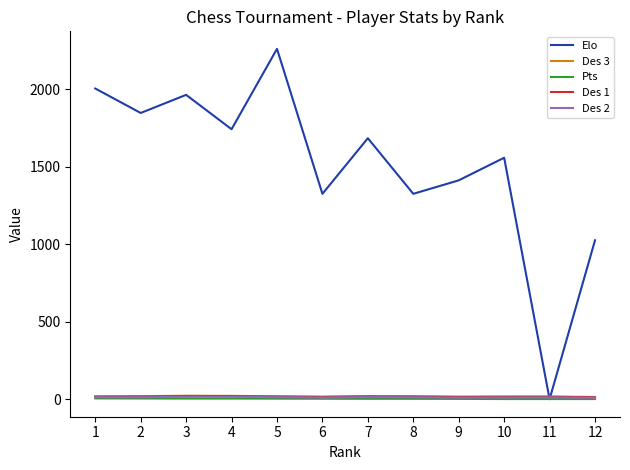

What is the spread (max minus min) of values at 11?

17.5